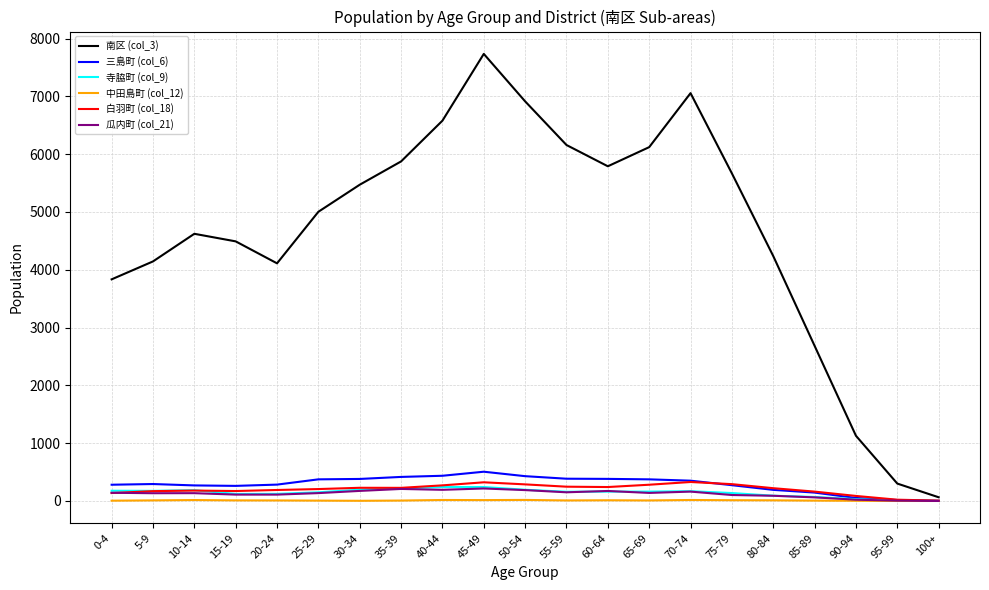

What is the maximum value shown in the chart?

7734